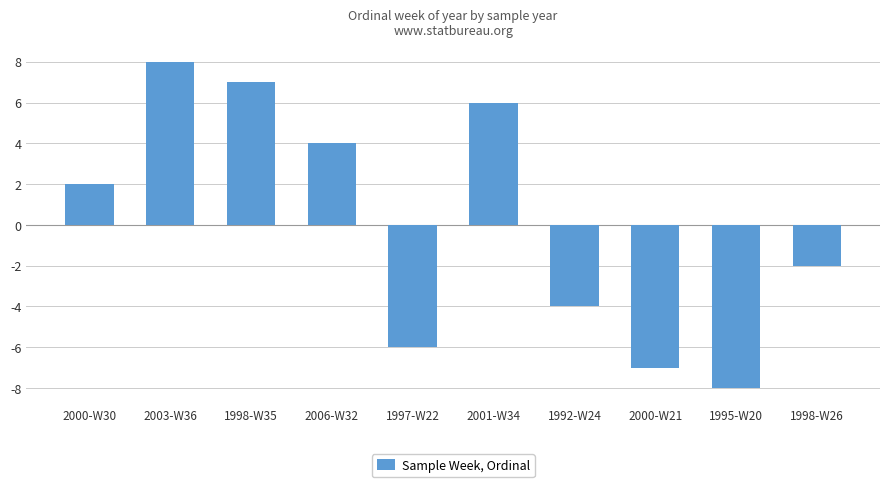

What value does the data have at 2001-W34, to the nearest 10?

10